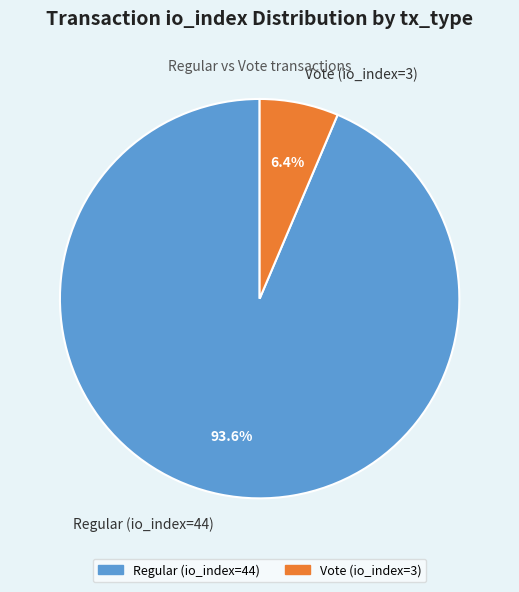

Is it true that Vote (io_index=3) is 6% of the pie?

True